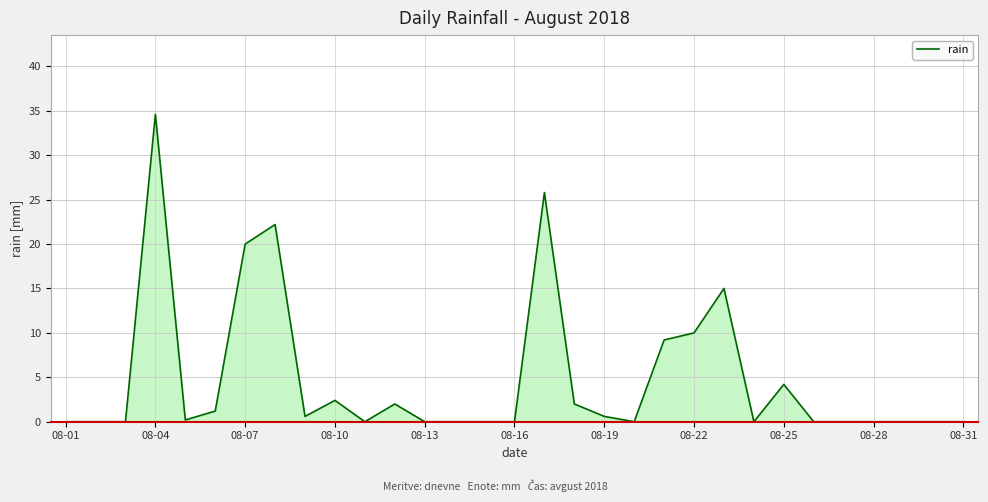

What is the maximum value shown in the chart?

34.6